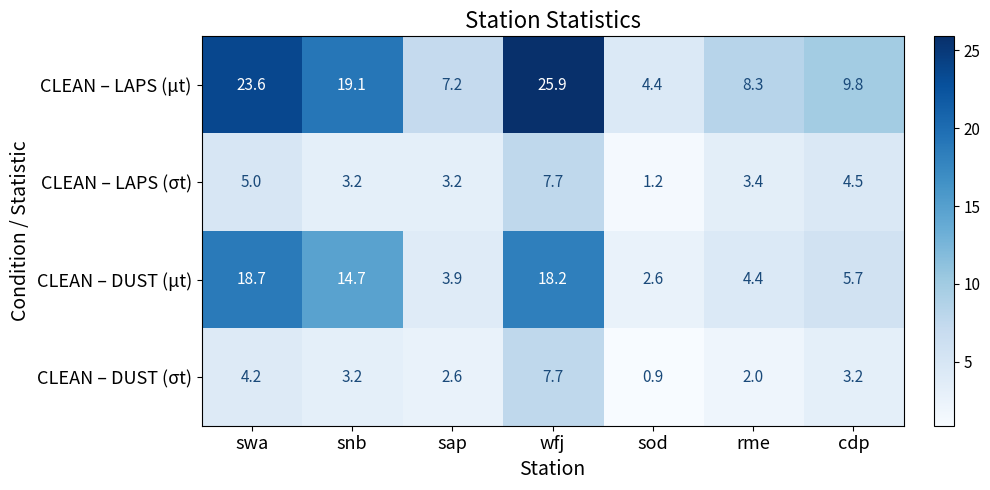

At cdp, list the series in order from largest to smallest.

CLEAN – LAPS (μt), CLEAN – DUST (μt), CLEAN – LAPS (σt), CLEAN – DUST (σt)